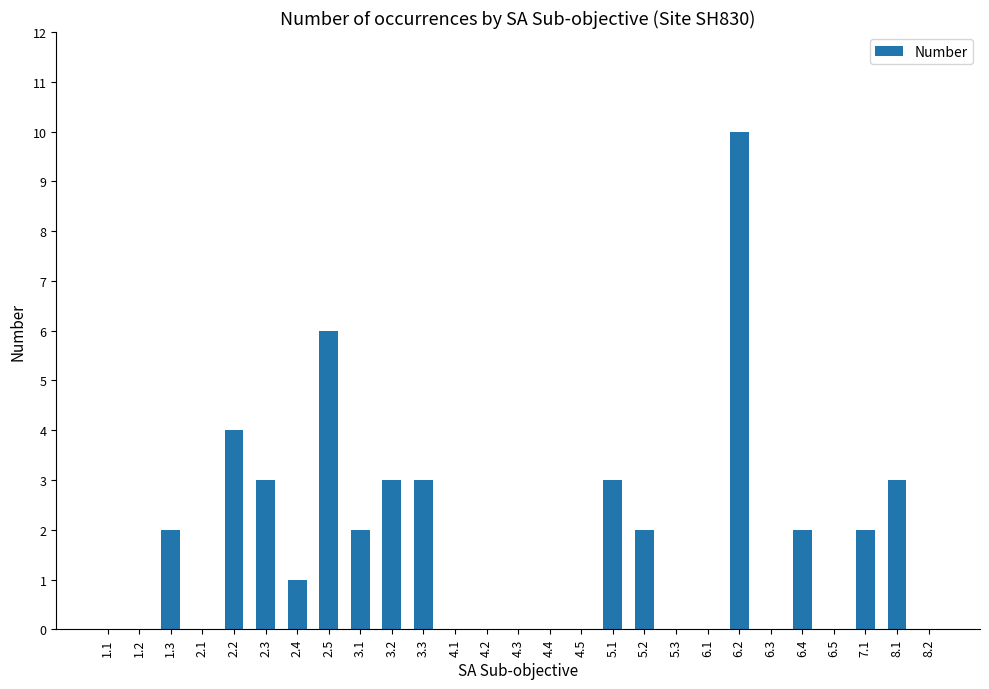

What is the change in value from 5.1 to 6.4?

-1